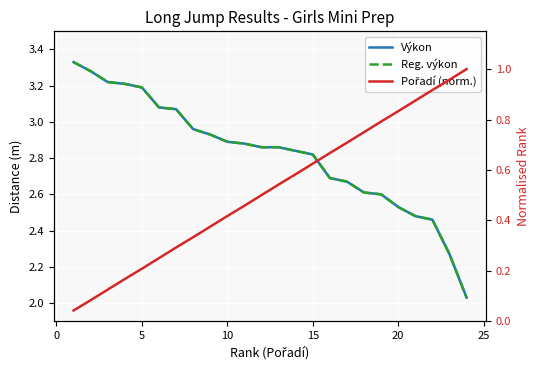

Which series has the widest spread of values?

Výkon